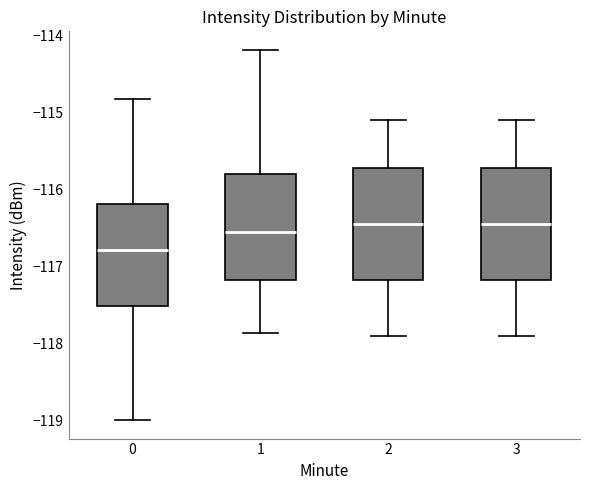

Reading left to right, transcribe this box plot: for each box, give where its median line is, the range the box spans, and where its two whiskers end, as read against the y-axis. The values are not printed on the chart, so give them approximately, as read against the axis.

0: median -116.8, box -117.5 to -116.2, whiskers -119.0 to -114.8
1: median -116.5, box -117.2 to -115.8, whiskers -117.9 to -114.2
2: median -116.4, box -117.2 to -115.7, whiskers -117.9 to -115.1
3: median -116.4, box -117.2 to -115.7, whiskers -117.9 to -115.1